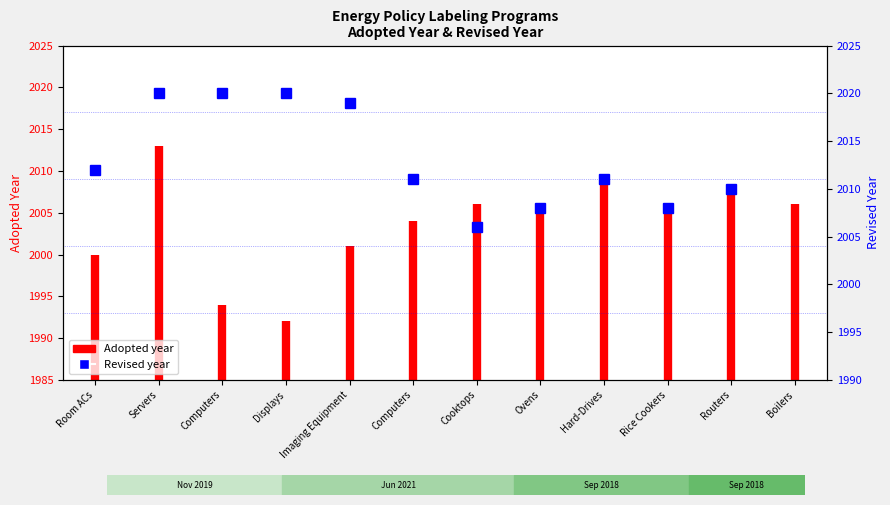

What is the ratio of the value at Servers to the value at Room ACs?

1.0